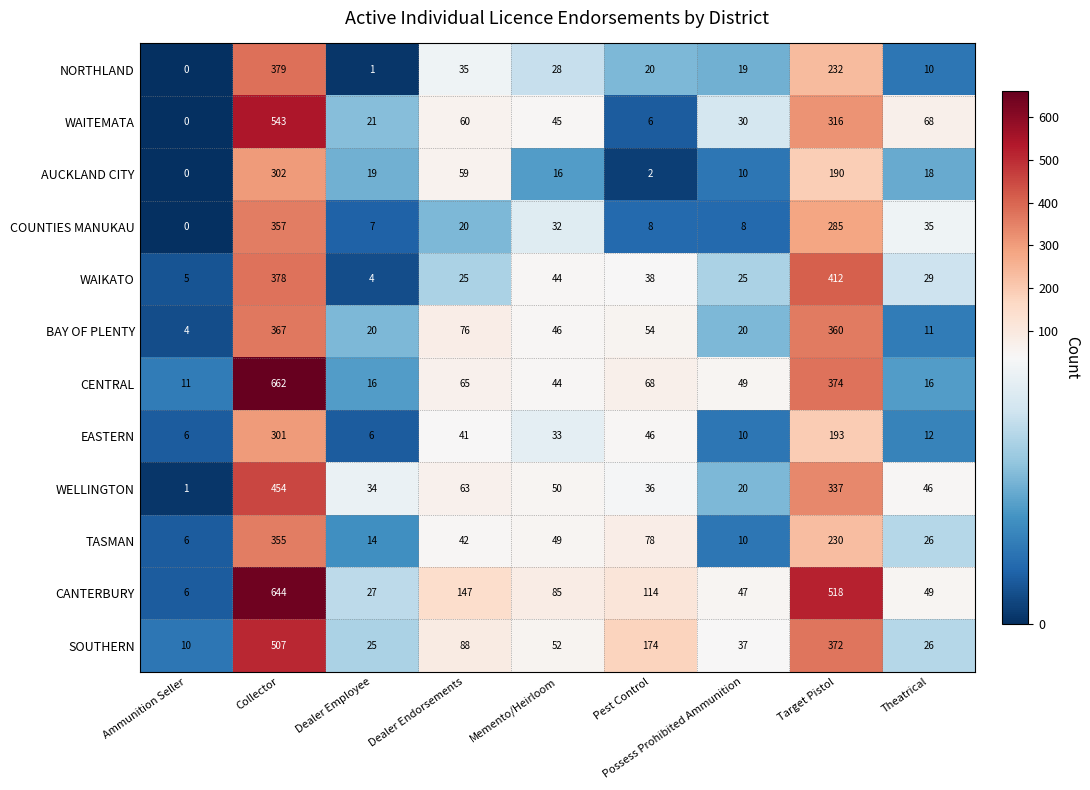

What is the sum of the AUCKLAND CITY values at Ammunition Seller and Dealer Employee?

19